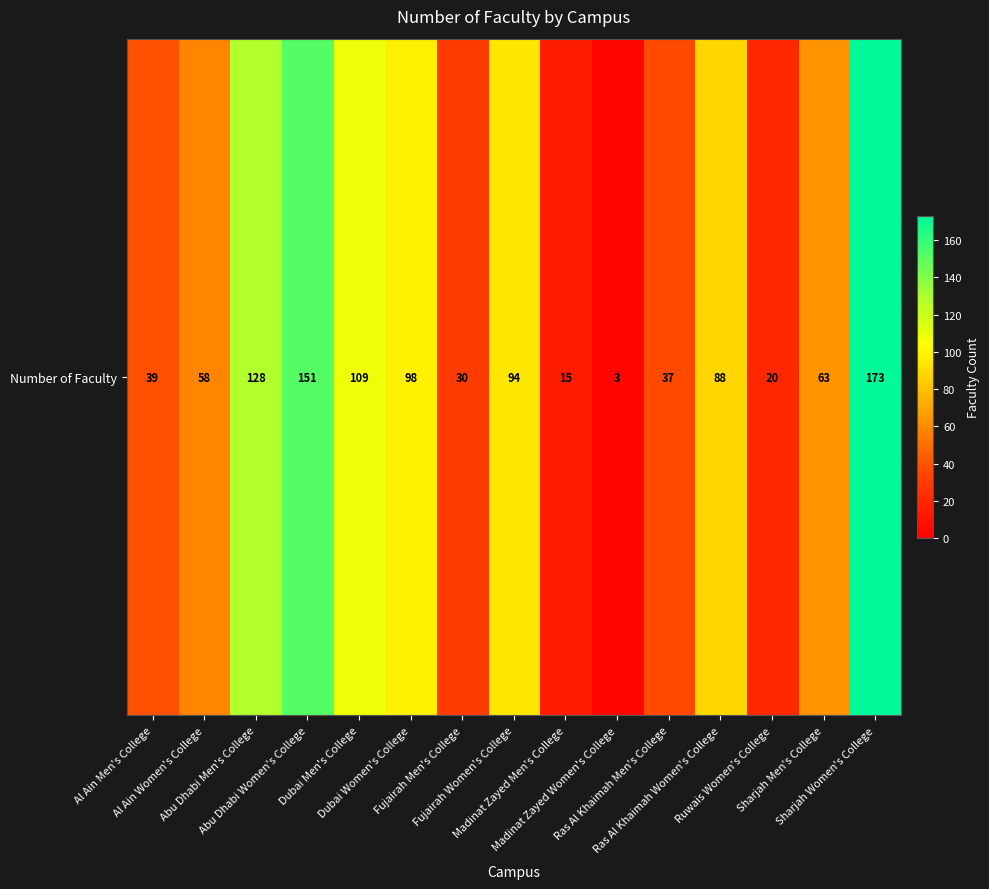

Rank the categories by value from lowest to highest.

Madinat Zayed Women's College, Madinat Zayed Men's College, Ruwais Women's College, Fujairah Men's College, Ras Al Khaimah Men's College, Al Ain Men's College, Al Ain Women's College, Sharjah Men's College, Ras Al Khaimah Women's College, Fujairah Women's College, Dubai Women's College, Dubai Men's College, Abu Dhabi Men's College, Abu Dhabi Women's College, Sharjah Women's College